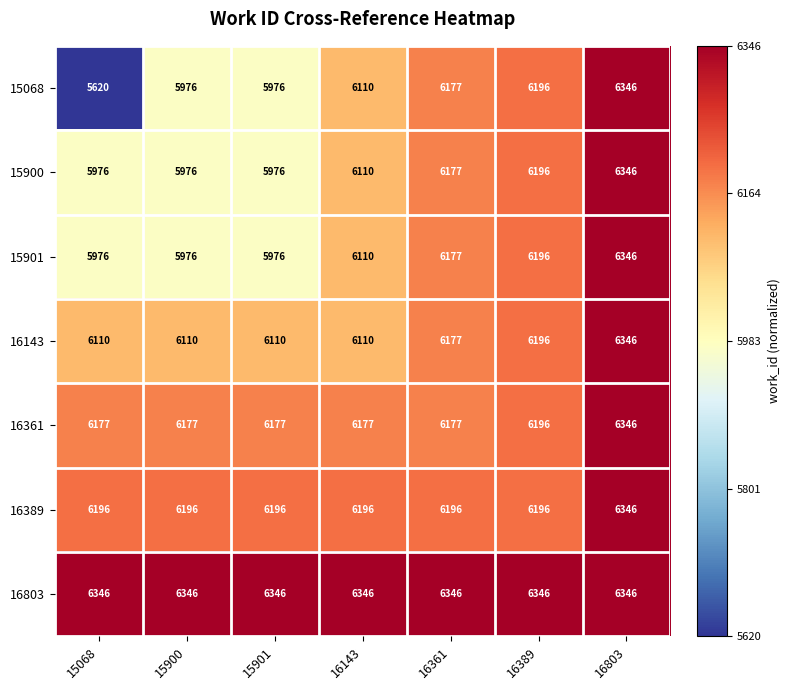

What is the total value across all series at 16361?

43427